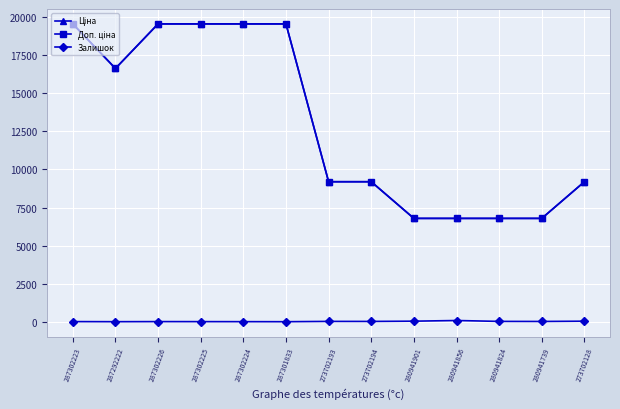

At which label does Доп. ціна first exceed 9196?

287302223